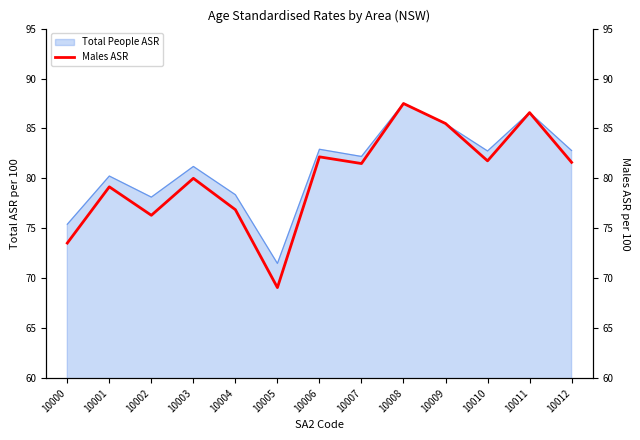

At which category does the data reach its first local valley?

10002